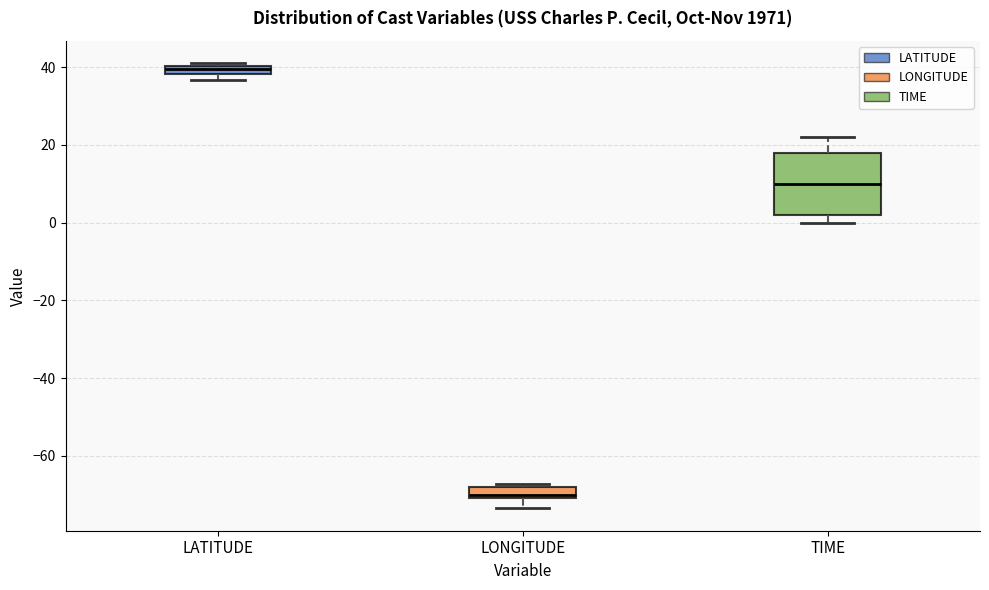

Where is the lower edge of the box for LATITUDE on the y-axis? The values are not printed on the chart, so give them approximately, as read against the axis.

38